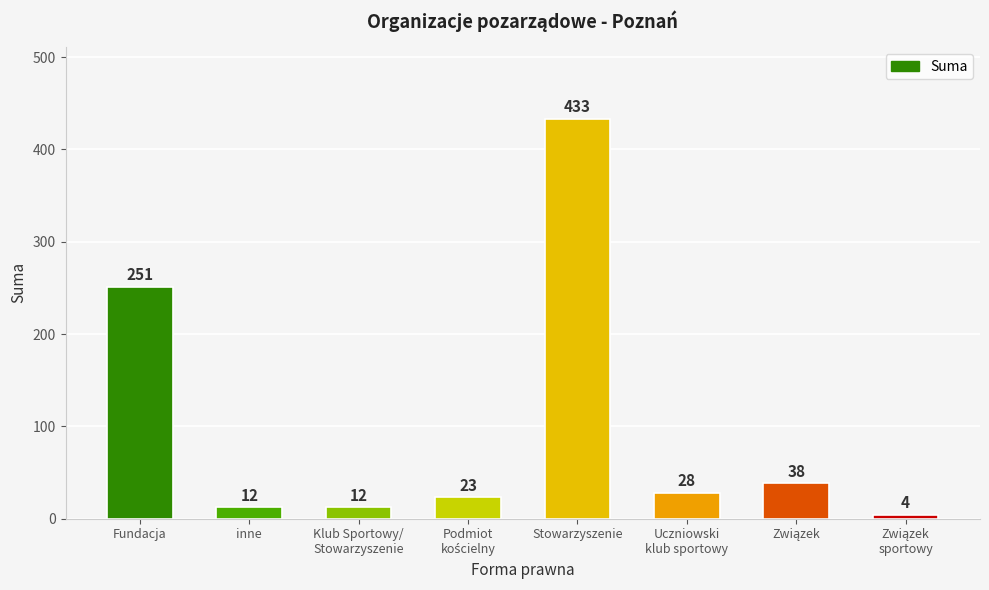

What is the difference between the second highest and minimum values?

247